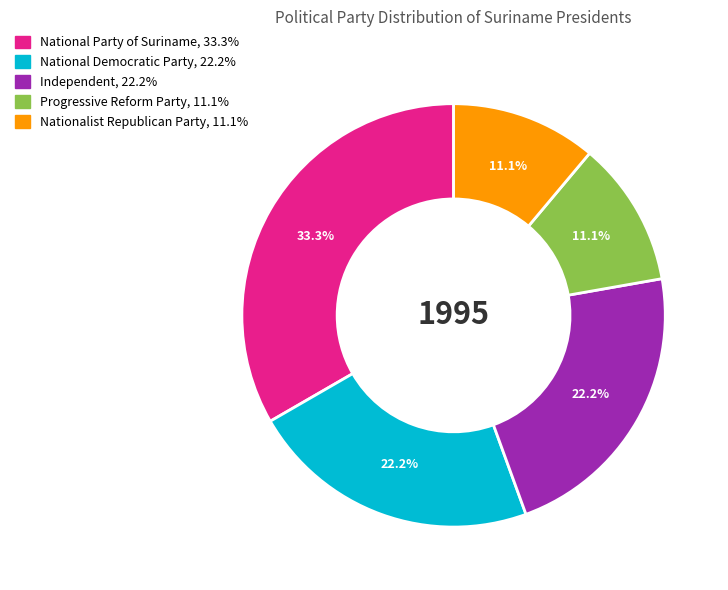

Is it true that Independent is 10% of the pie?

False